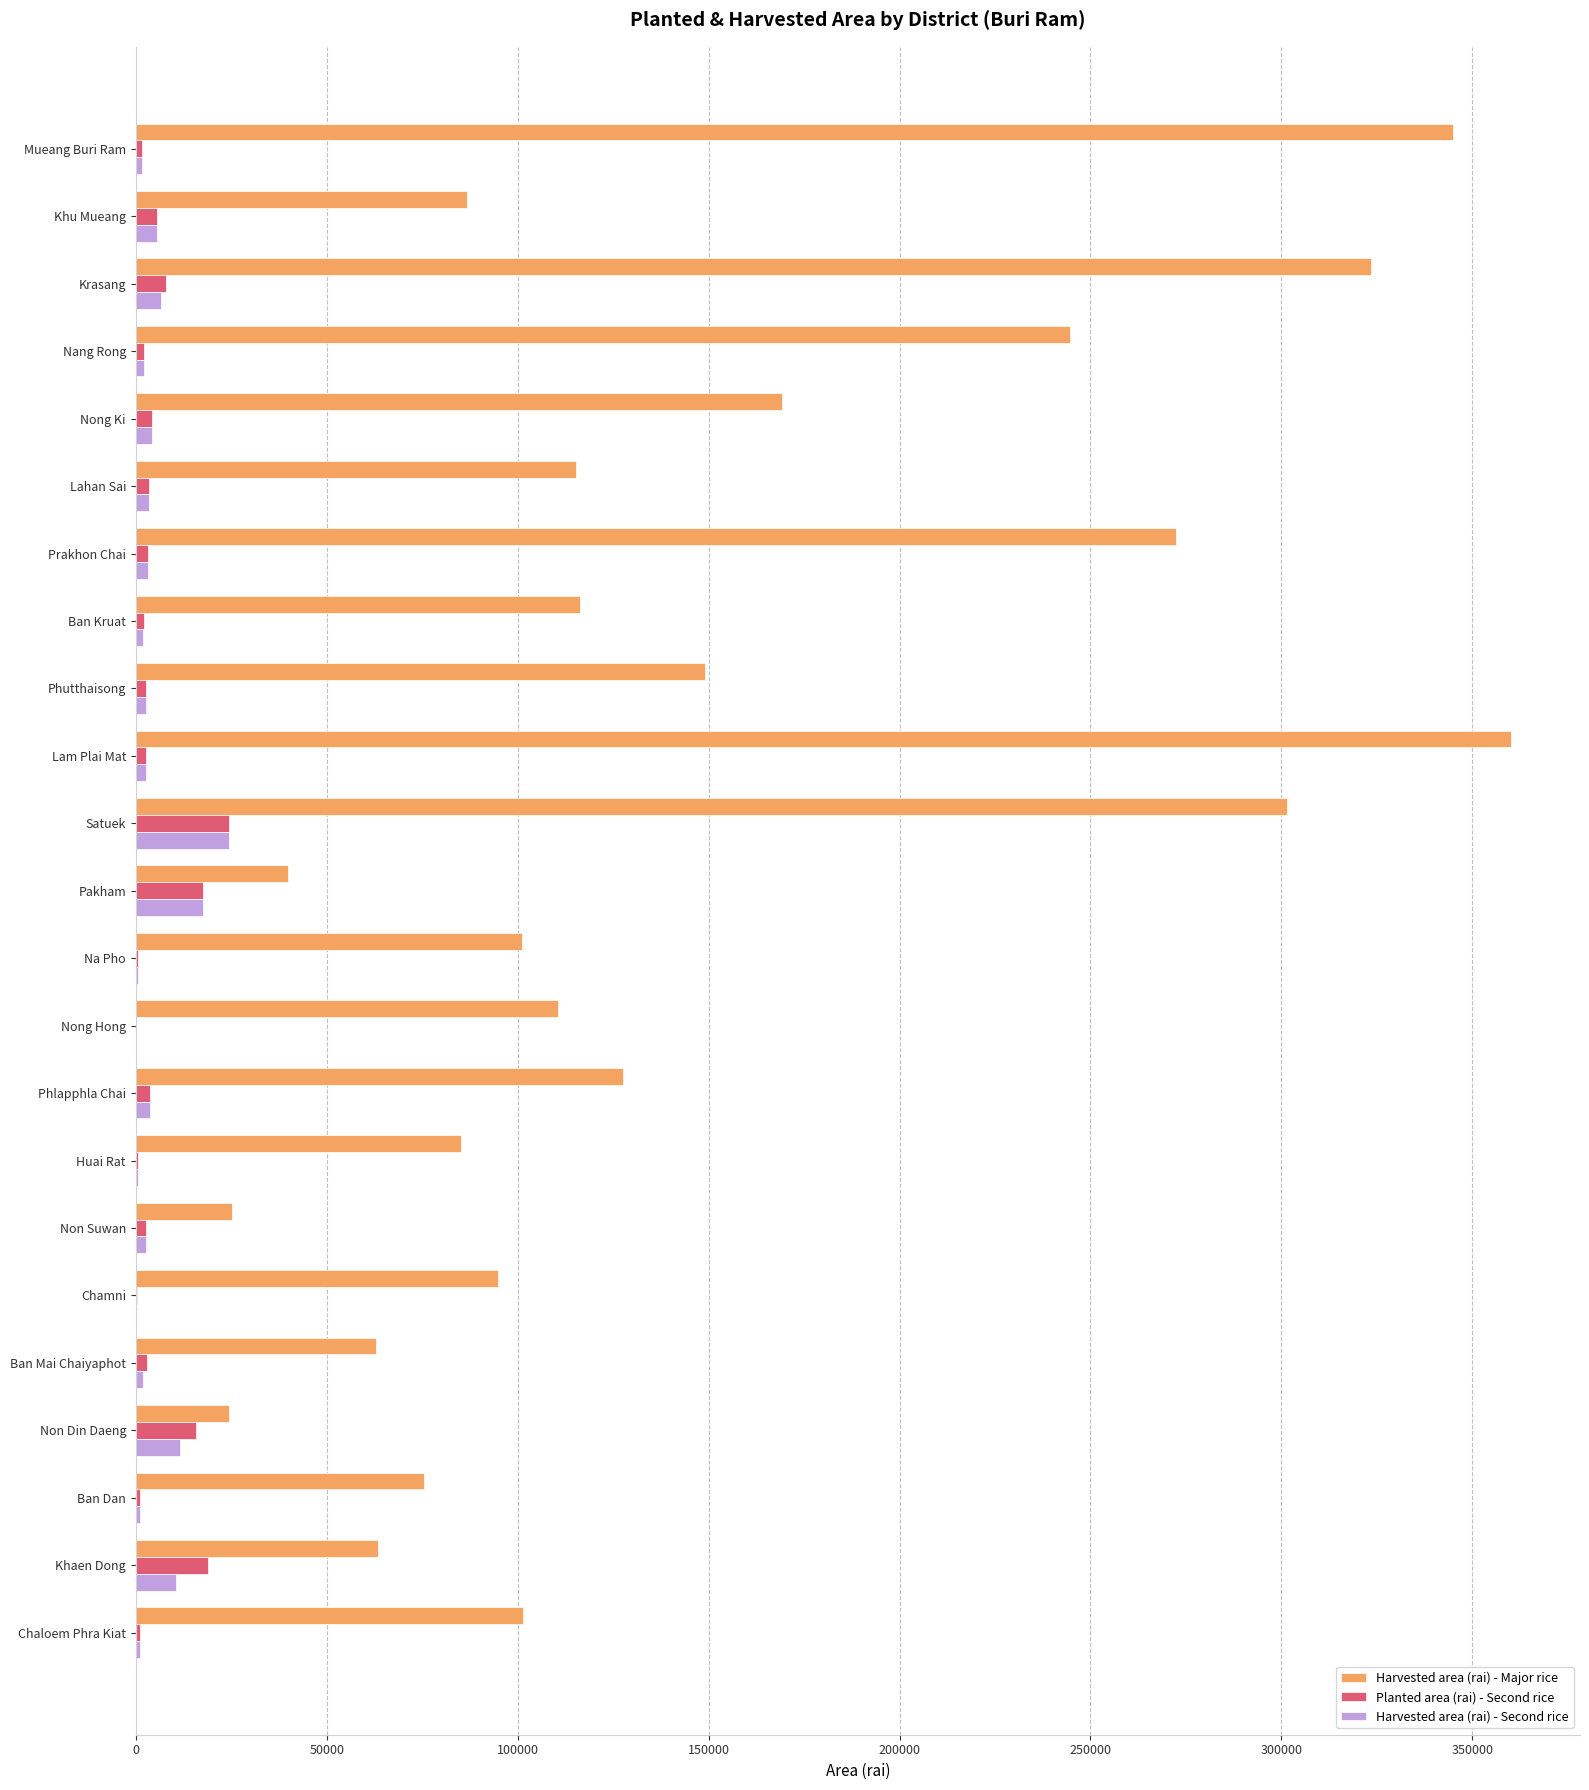

Which series has the largest total across all categories?

Harvested area (rai) - Major rice